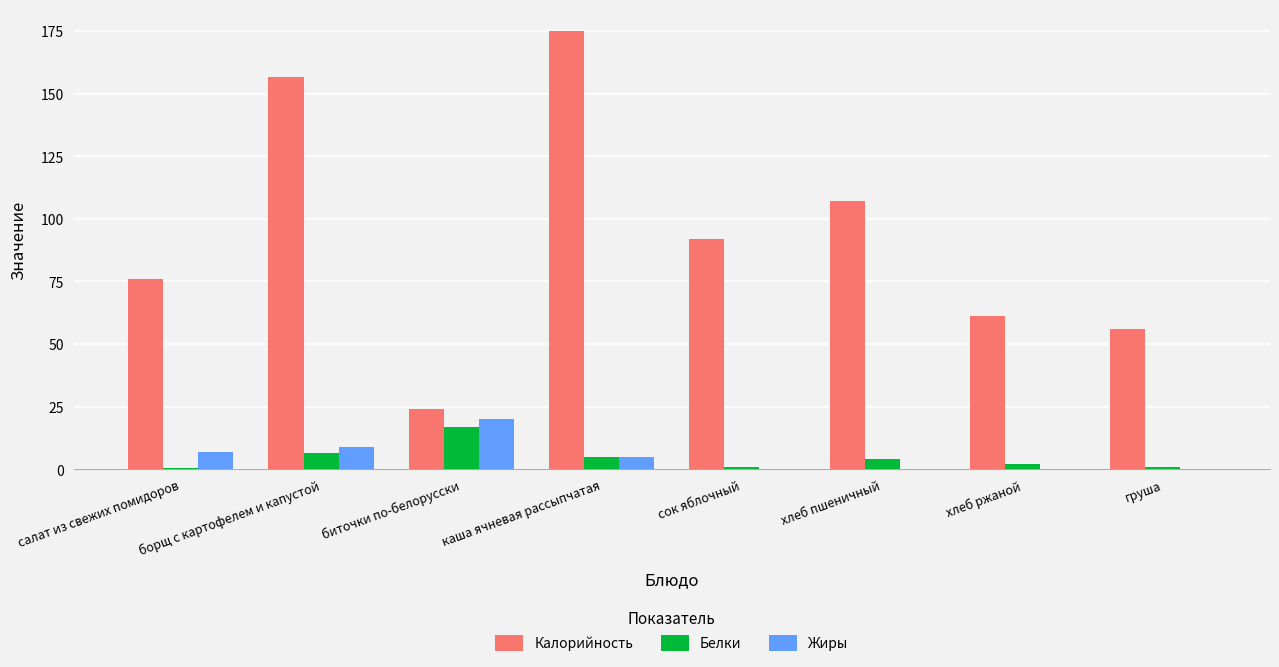

Is it true that Белки equals 2.0 at хлеб ржаной?

True